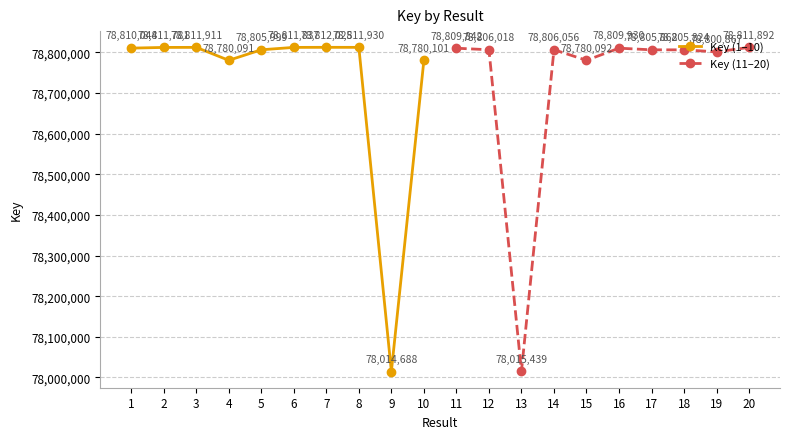

What is the difference between the Key (11–20) values at 15 and 12?

25926